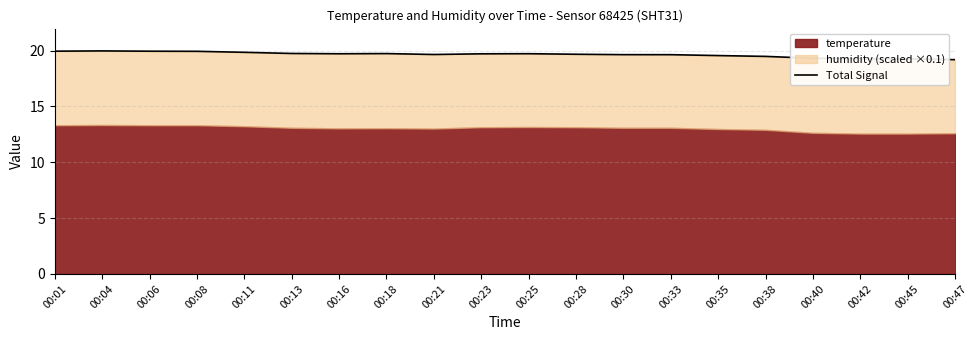

What is the smallest value displayed?

19.2